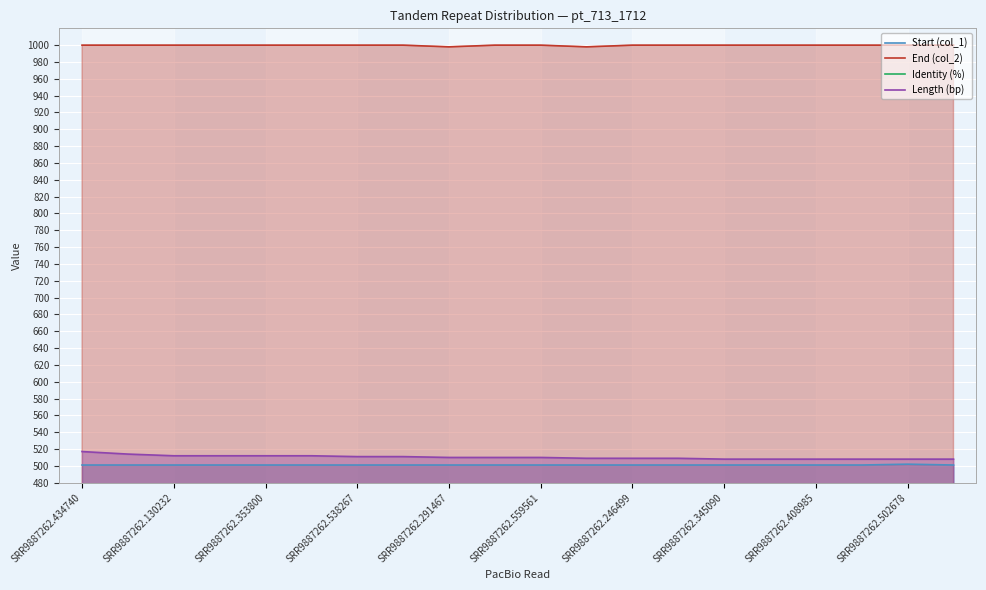

True or false: End (col_2) and Length (bp) cross at least once.

False